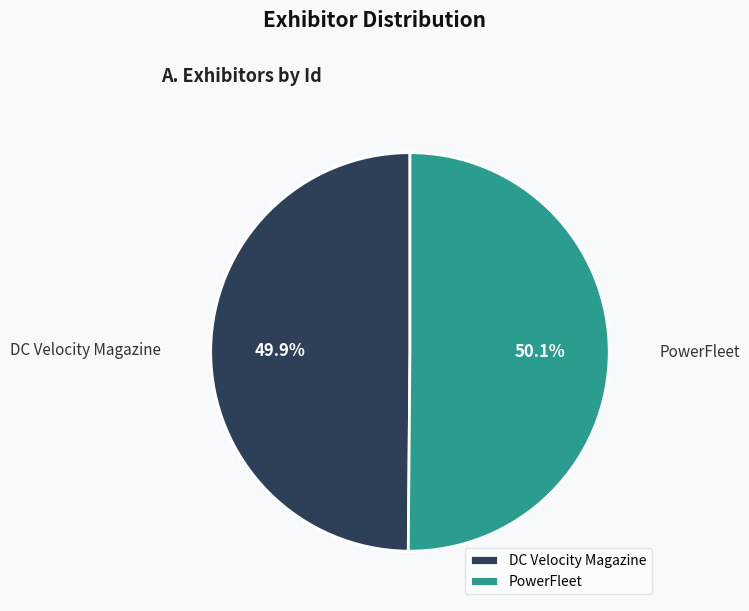

The DC Velocity Magazine slice represents 38% of the pie. True or false?

False